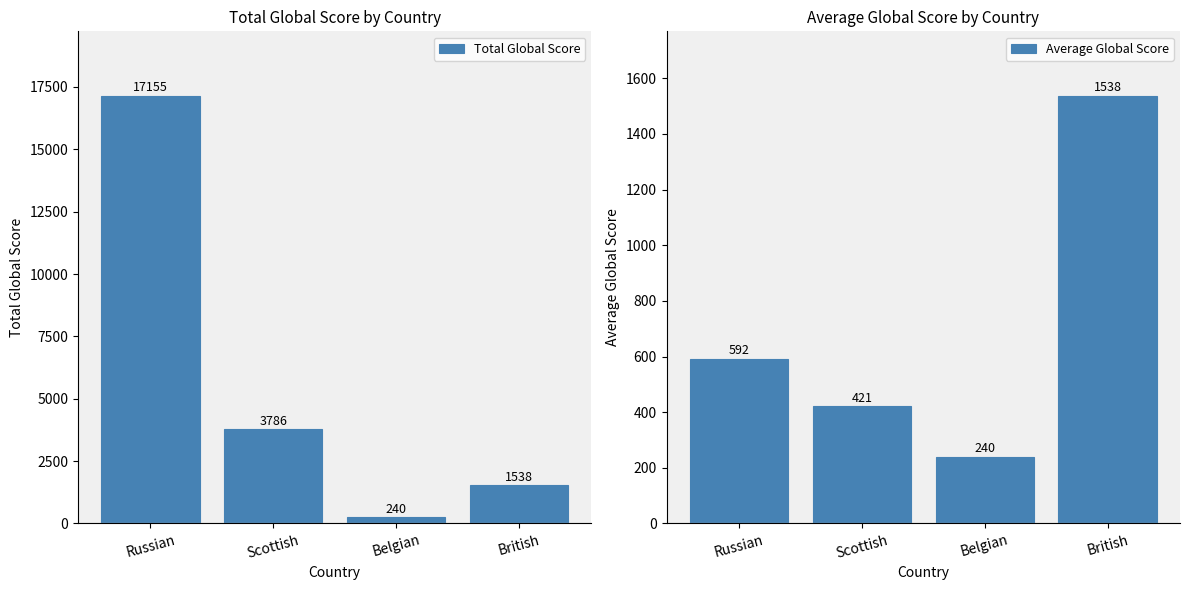

How many values in the Total Global Score series are below 3786?

2